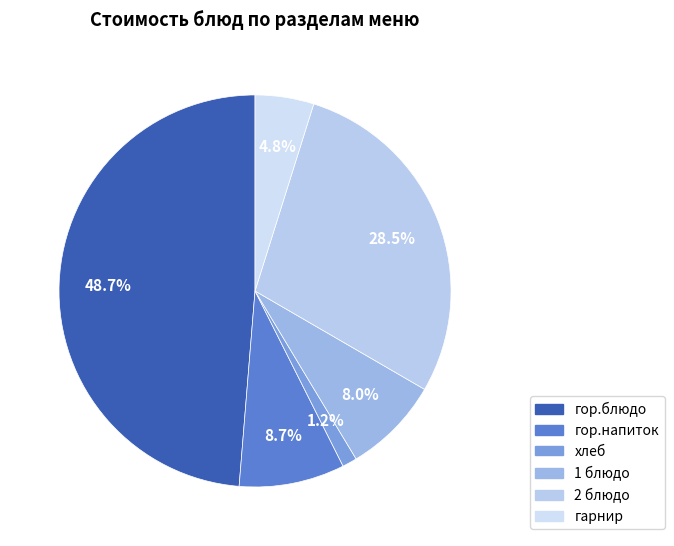

What is the largest slice in the pie chart?

гор.блюдо